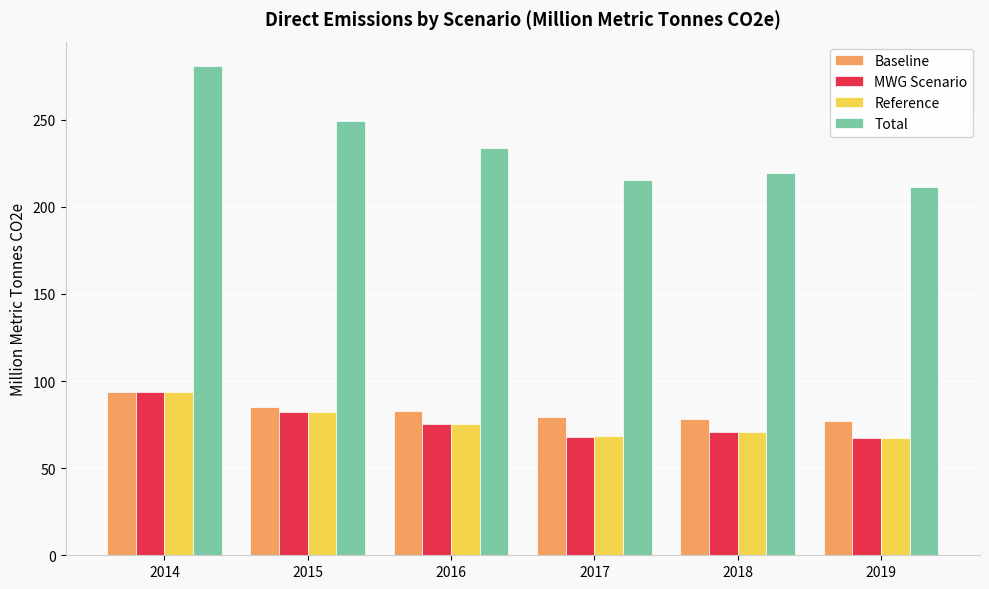

True or false: Baseline has a value of 113.5 at 2015.

False